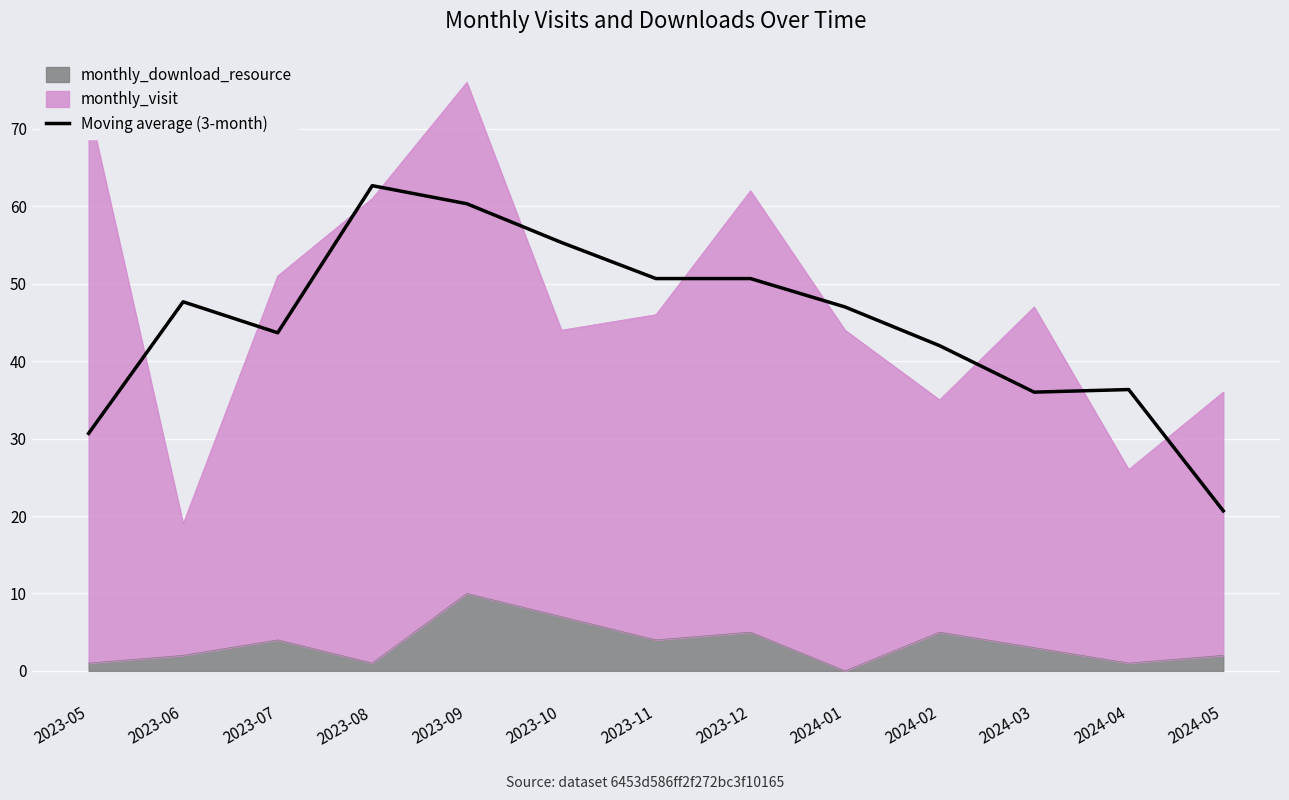

What value does the data have at 2023-08?

62.7